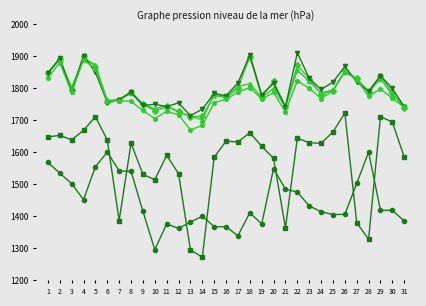

What is the total value across all series at 26?

10557.1